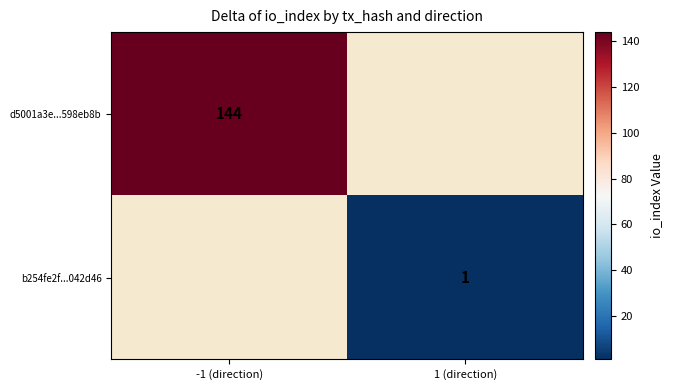

The value of d5001a3e...598eb8b at -1 (direction) is 77. True or false?

False